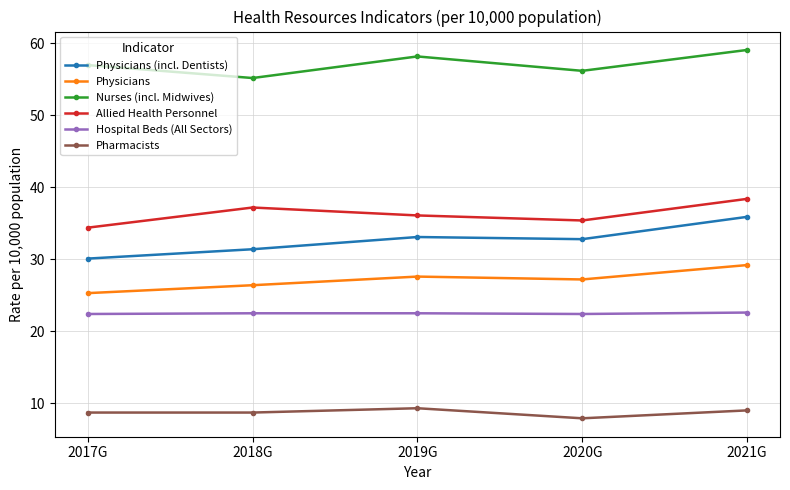

True or false: Pharmacists and Physicians (incl. Dentists) cross at least once.

False